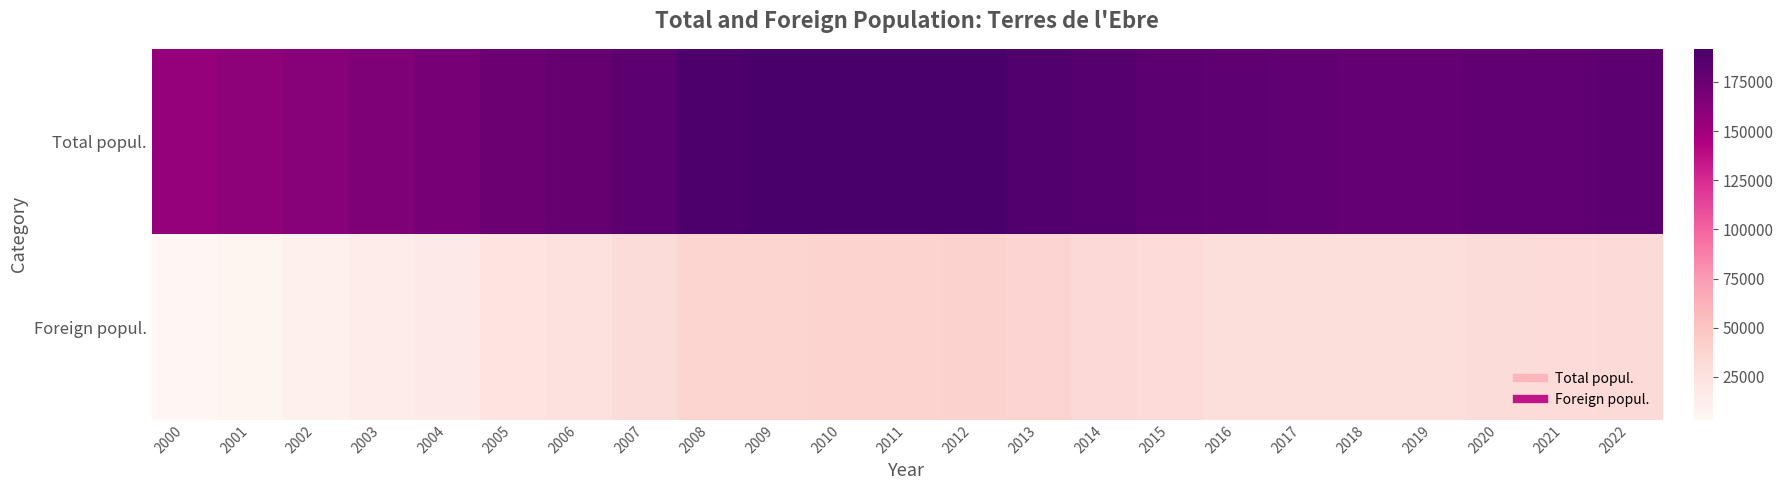

What is the maximum value shown in the chart?

191826